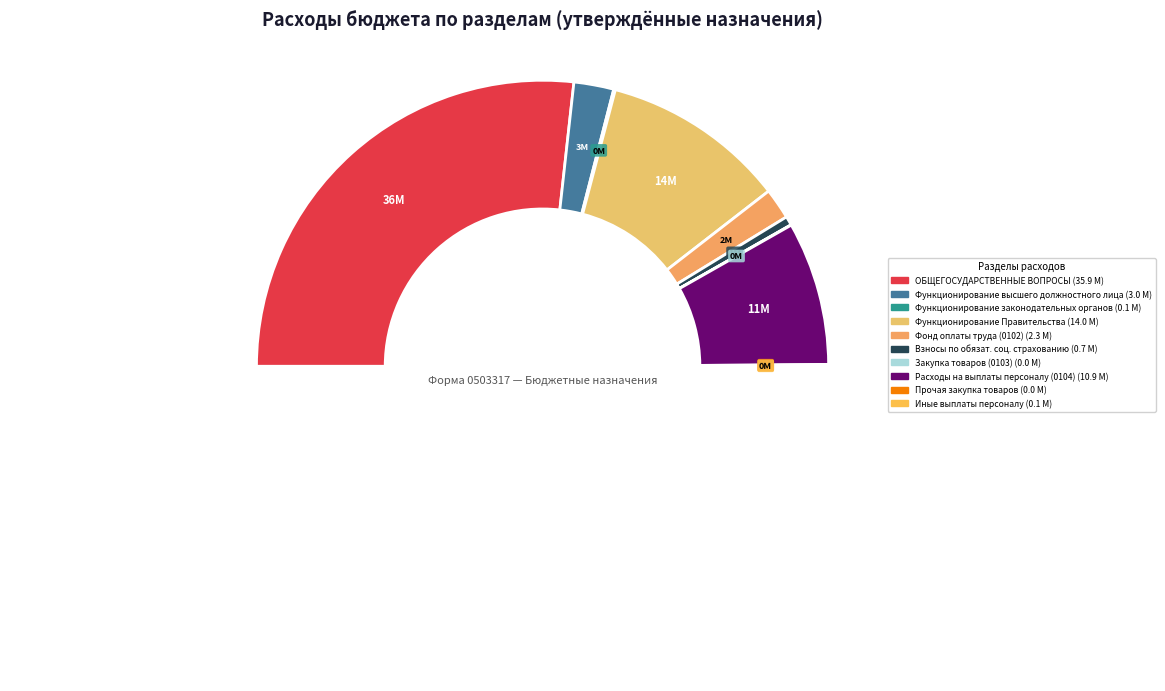

How many slices are in this pie chart?

10